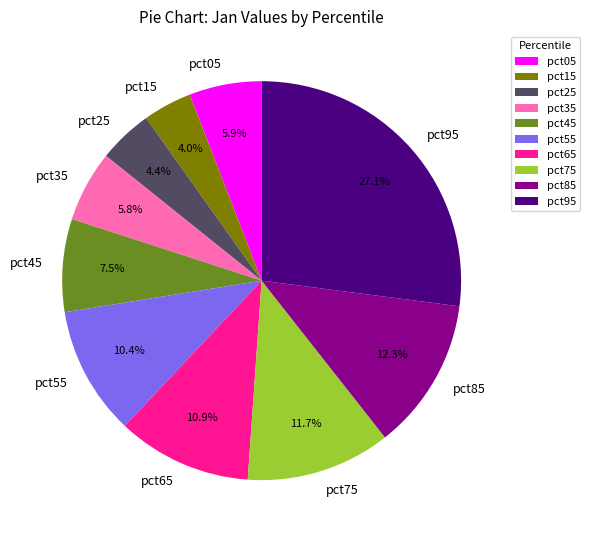

Combined, what portion of the pie is pct15 and pct25?

8.4%